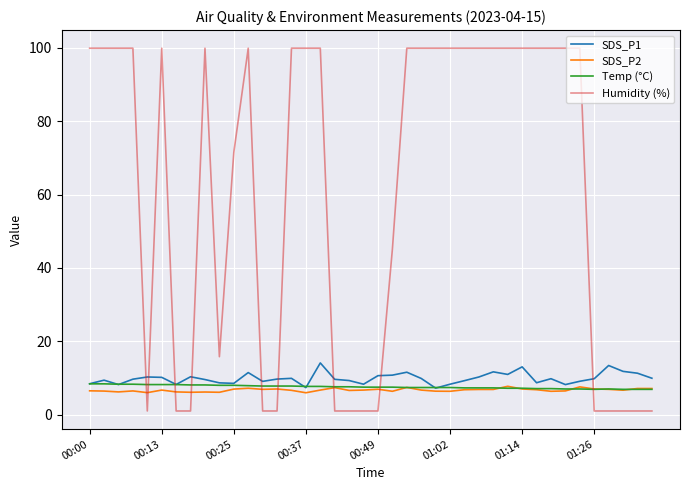

Which series has the largest total across all categories?

Humidity (%)